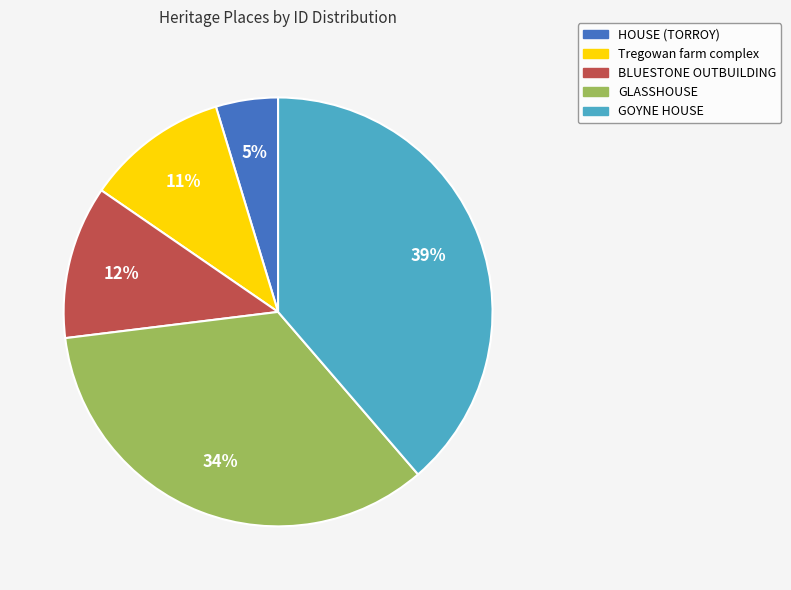

What is the ratio of the value at HOUSE (TORROY) to the value at GOYNE HOUSE?

0.1